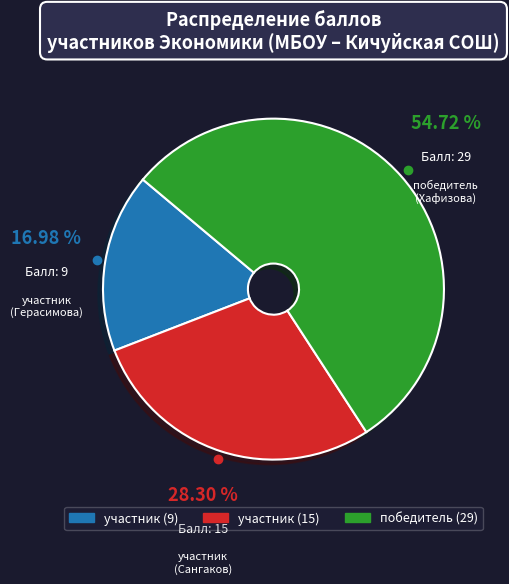

Is it true that участник (9) is 17% of the pie?

True